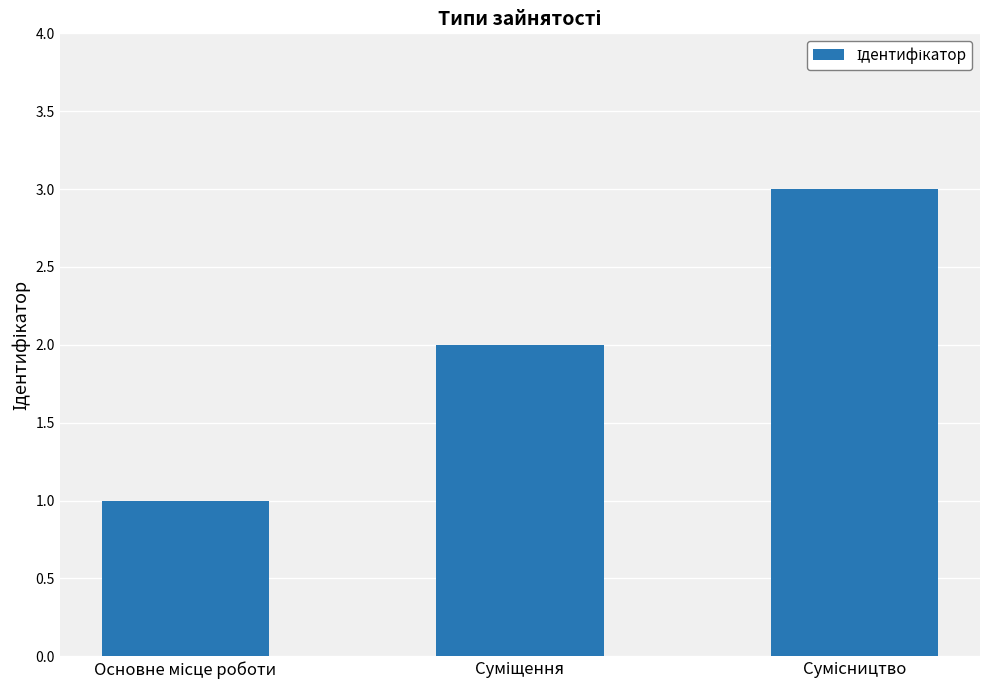

What is the sum of all values?

6